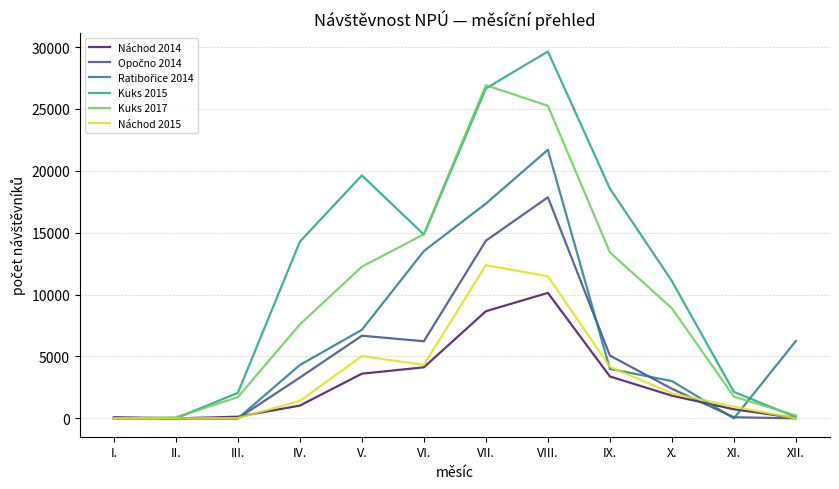

At which category does the chart reach its peak across all series?

VIII.